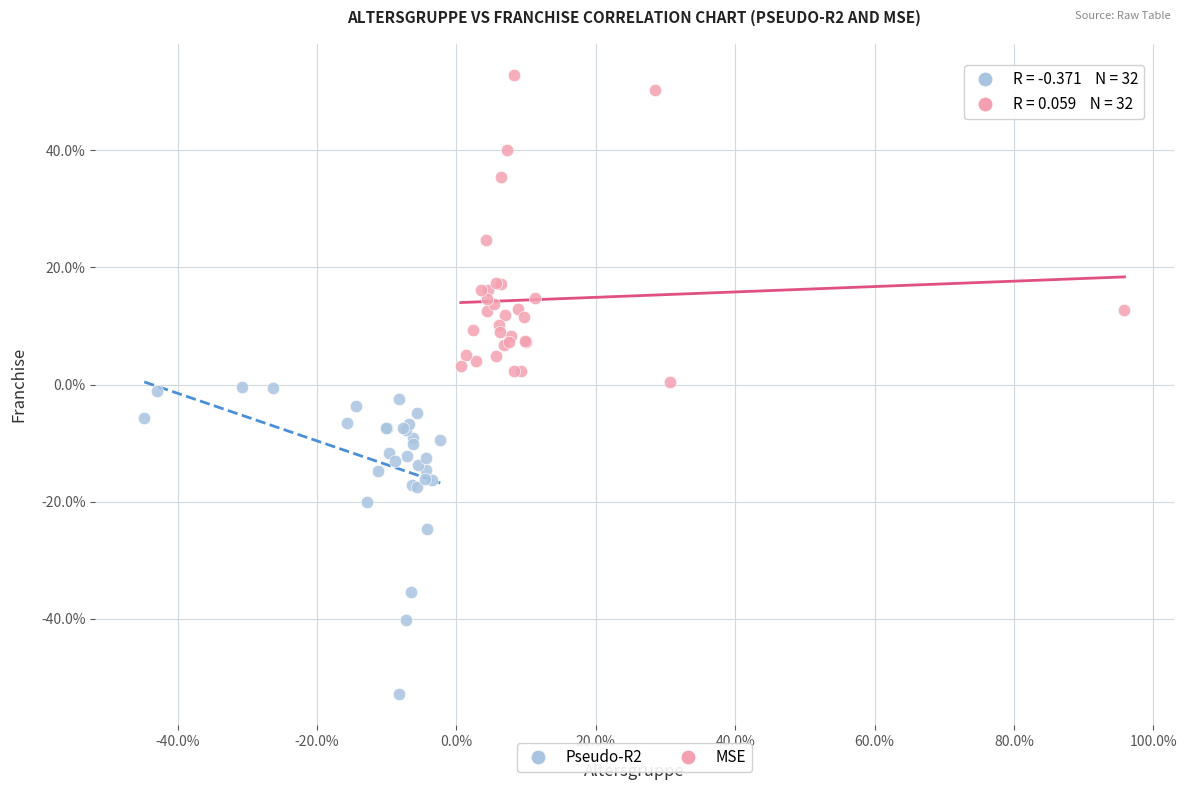

Which series reaches the maximum Y coordinate?

MSE